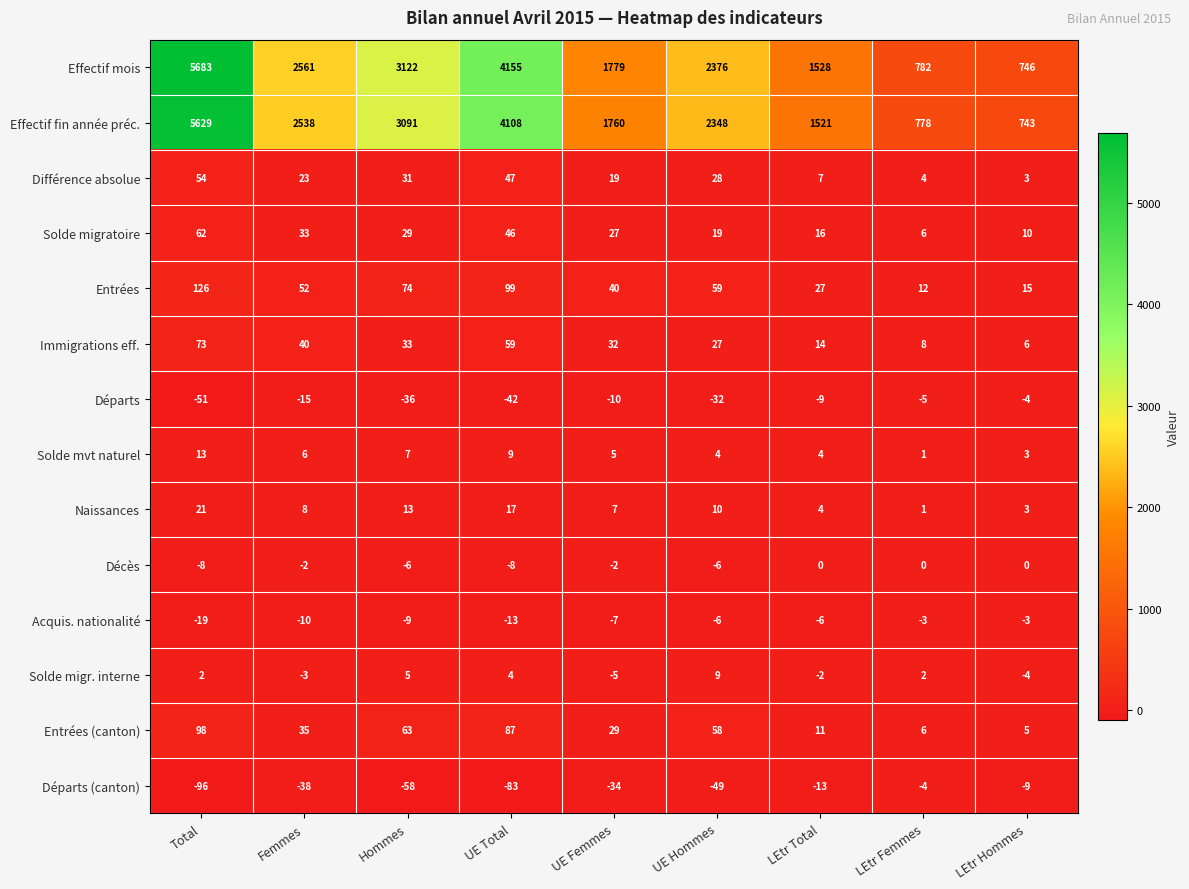

The Naissances series shows 8 at Hommes. True or false?

False